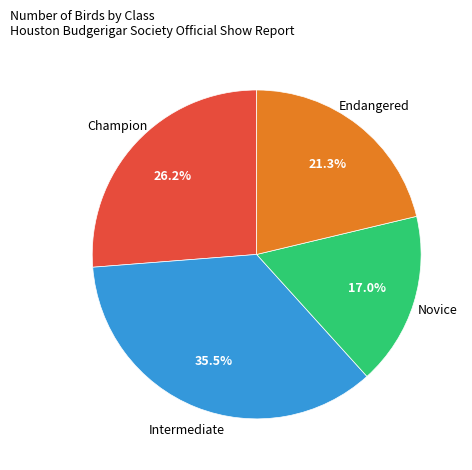

To the nearest percent, what percentage of the pie is Champion?

26%